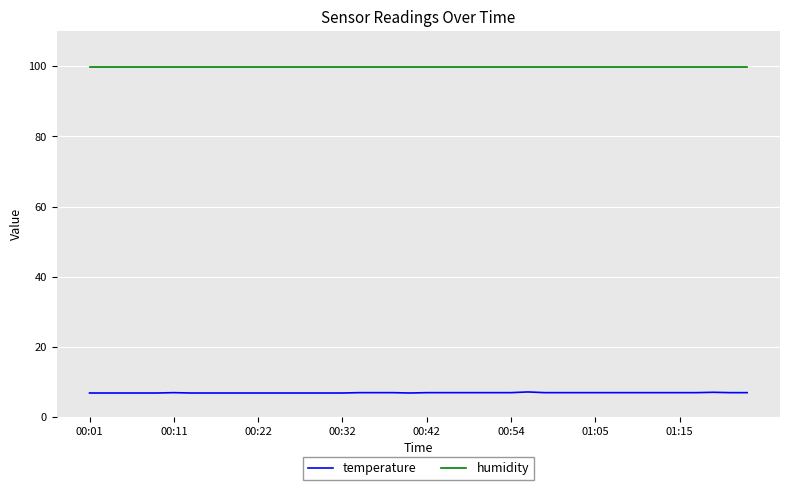

True or false: humidity and temperature intersect in this chart.

False